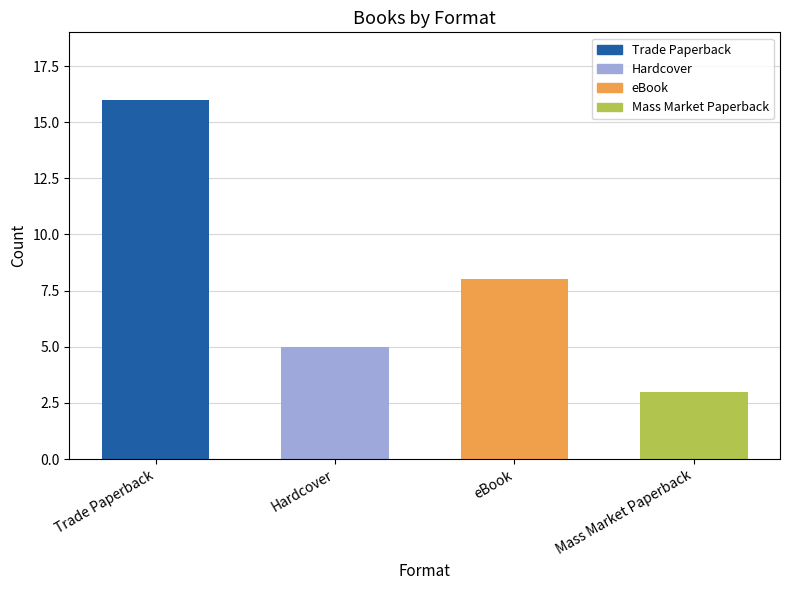

Reading right to left, transcribe all the data shown in this chart.

Mass Market Paperback=3	eBook=8	Hardcover=5	Trade Paperback=16